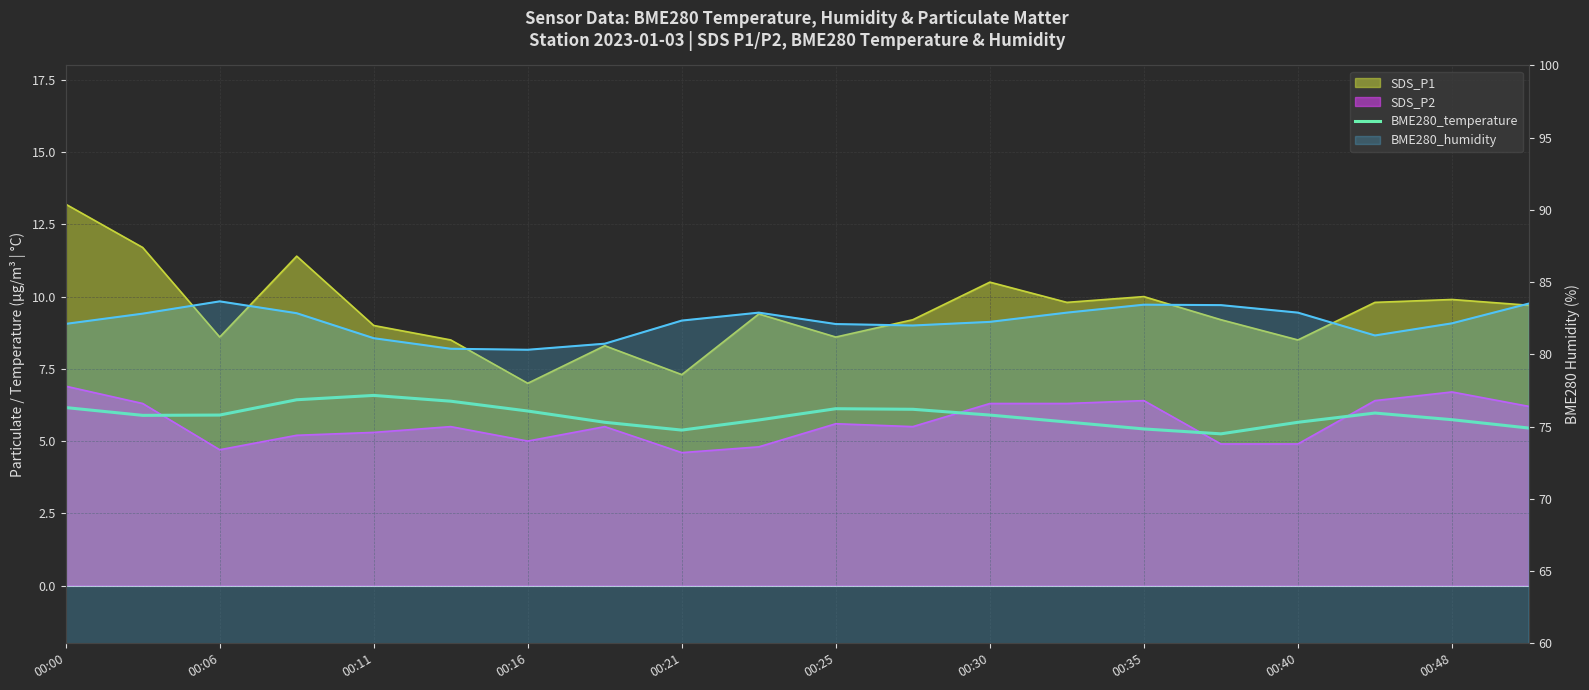

What position from the right is 00:35?

6